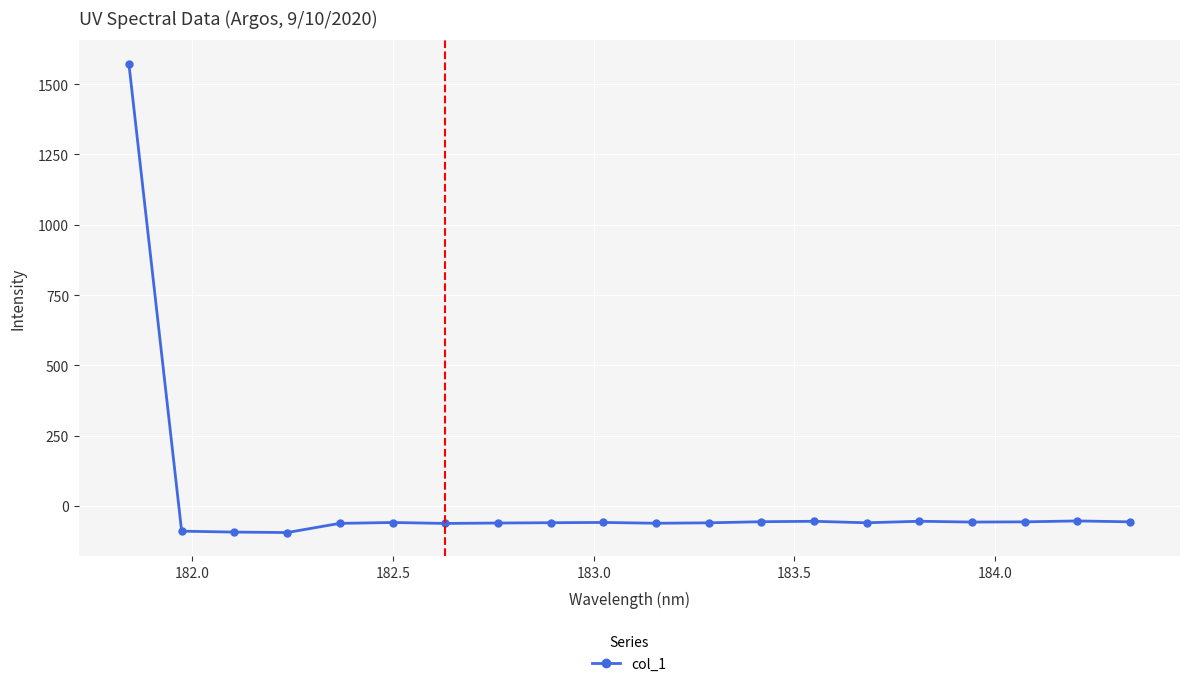

Does the chart have visible grid lines?

Yes